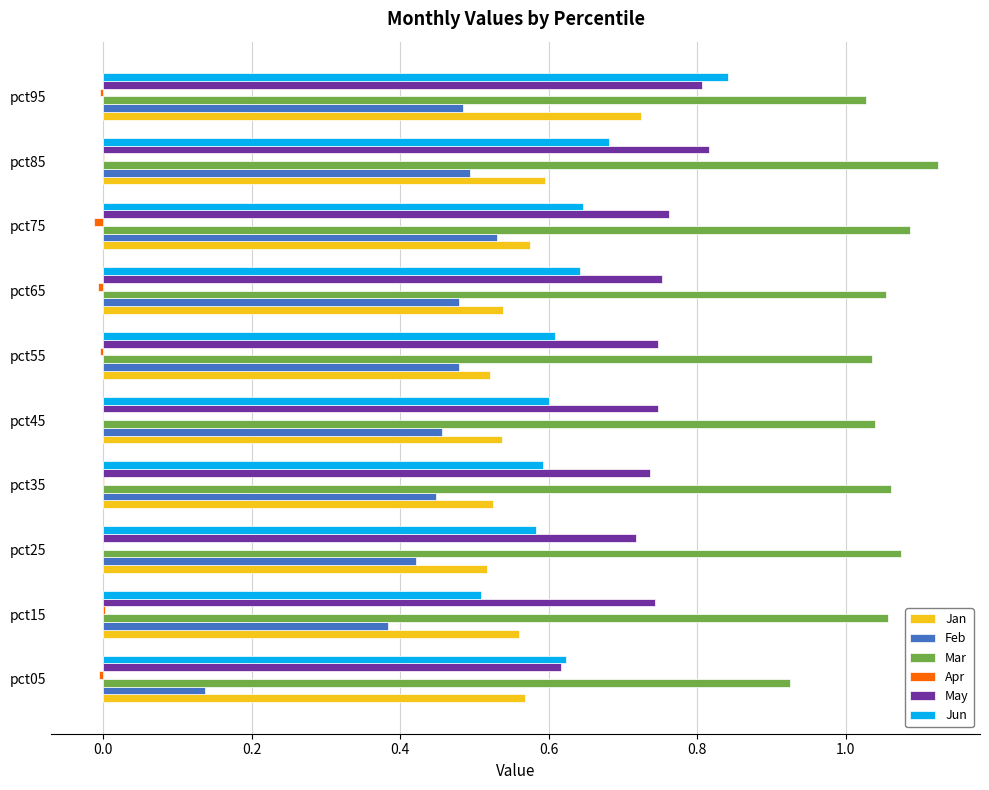

What is the sum of all Jun values?

6.3